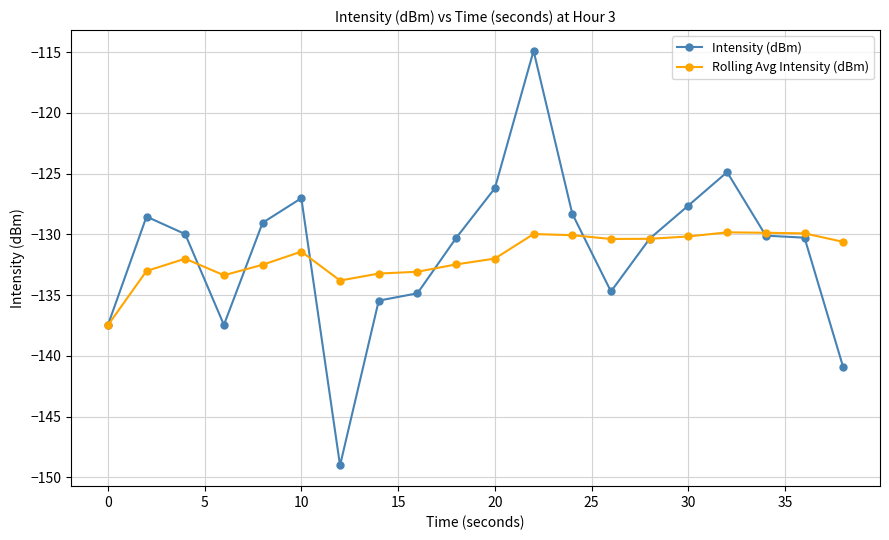

True or false: Intensity (dBm) has more than 0 points higher than both neighbors.

True